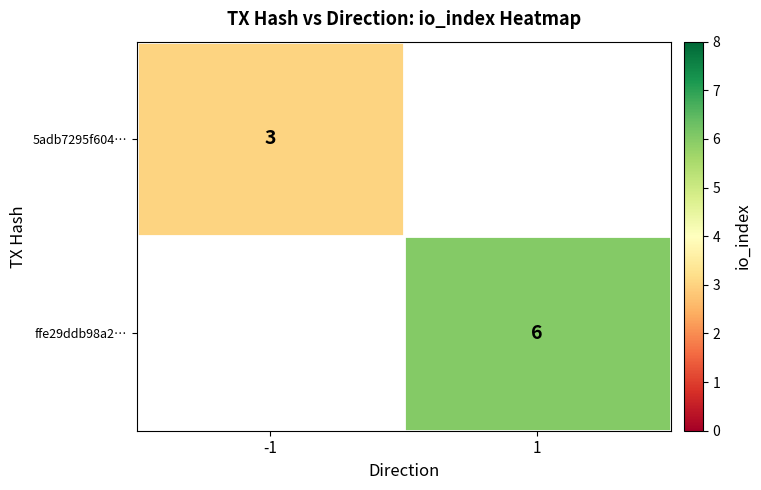

True or false: 5adb7295f604… has a value of 3 at -1.

True